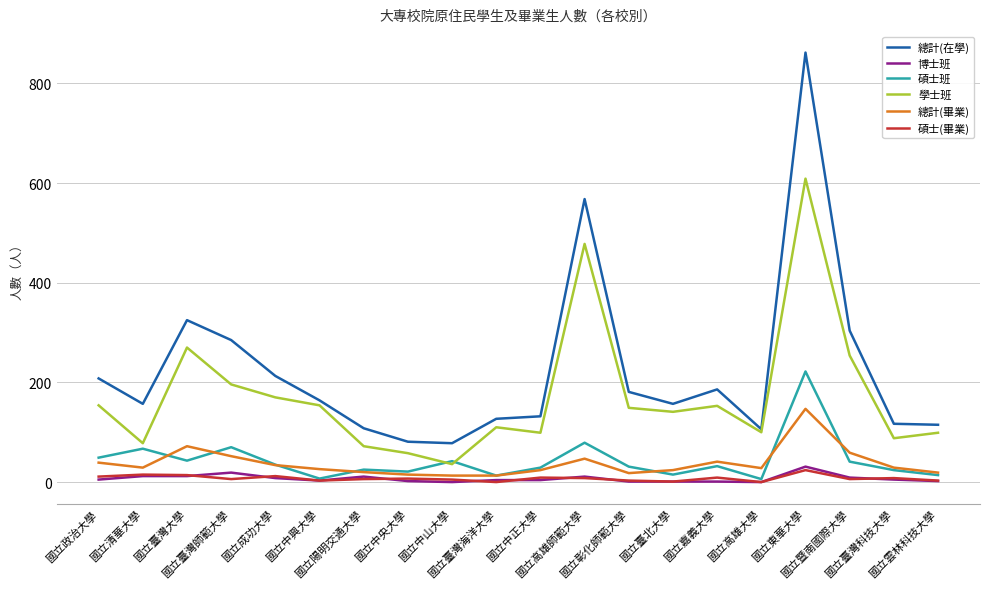

What is the sum of the 碩士班 values at 國立暨南國際大學 and 國立中山大學?

83